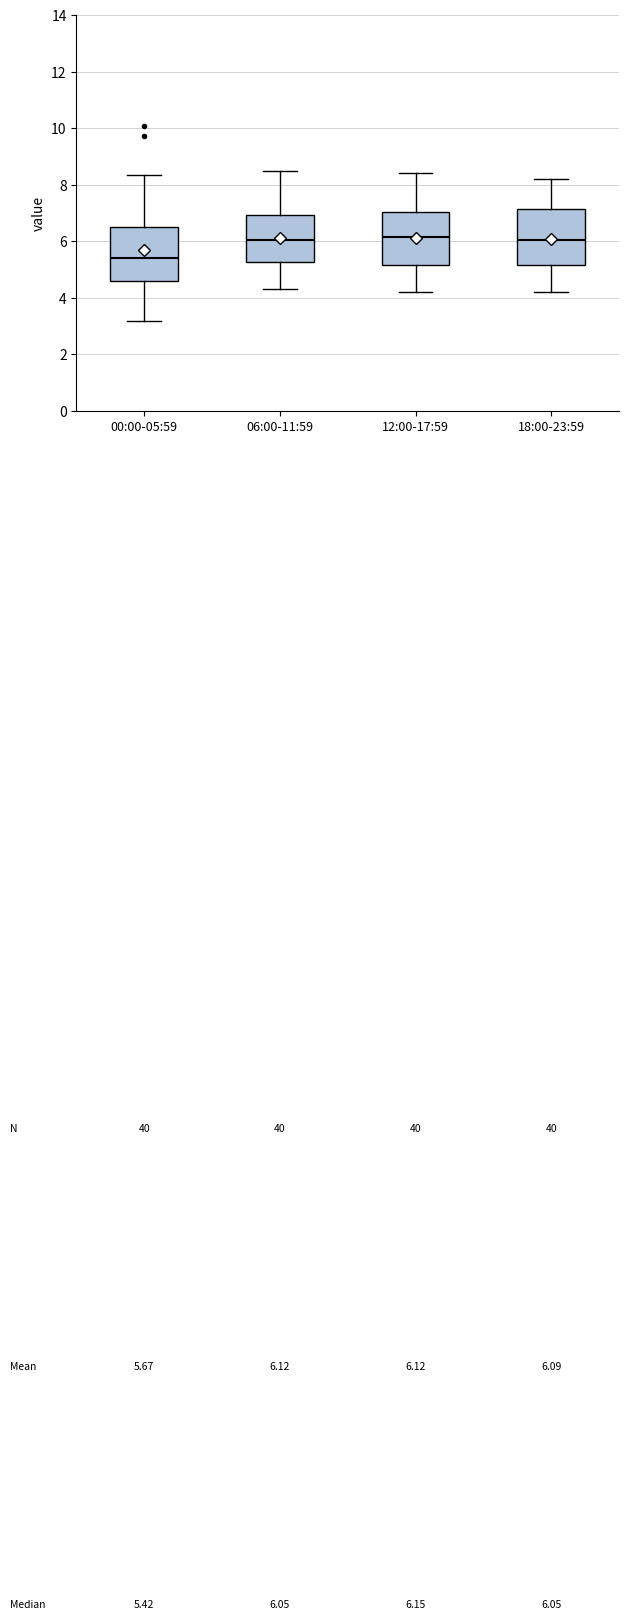

Which box's median line is the lowest?

00:00-05:59